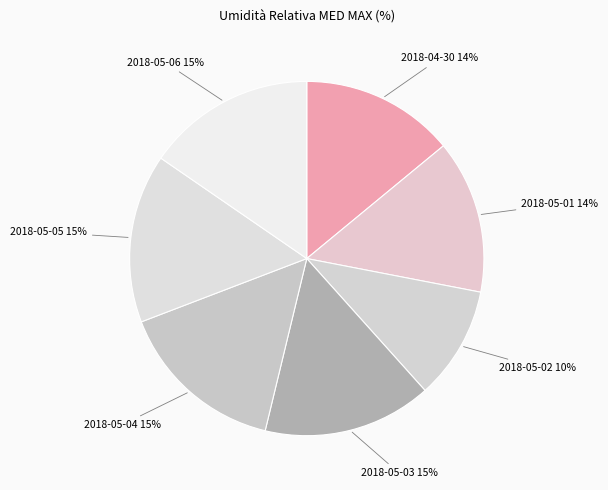

Is there a majority slice in this chart?

No